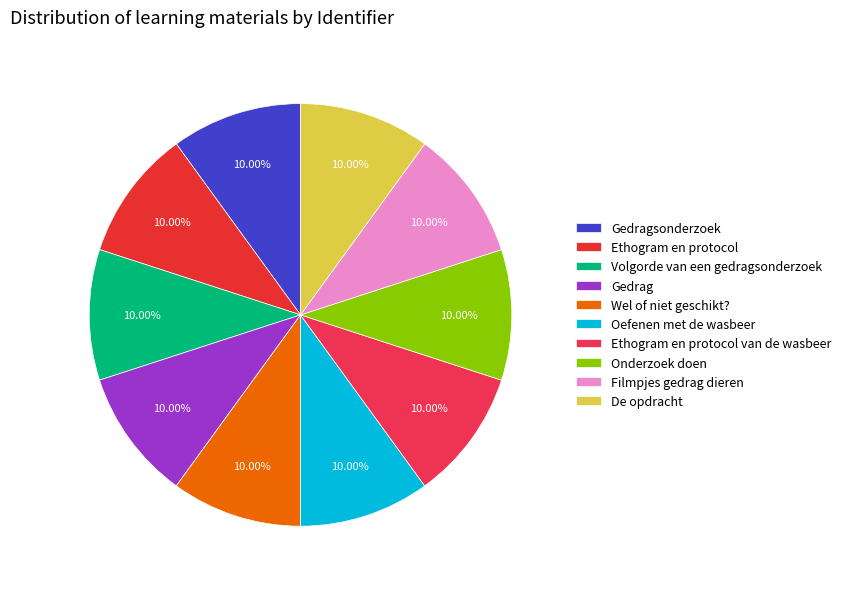

What portion of the pie excludes Ethogram en protocol van de wasbeer?

90.0%